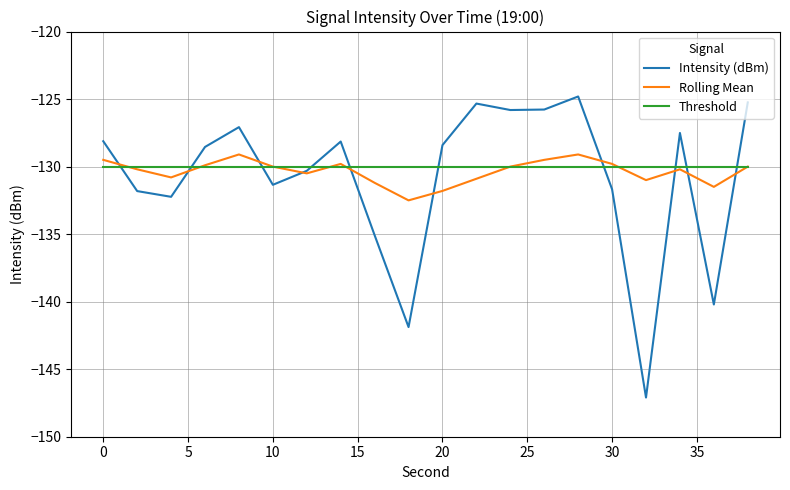

Which series has the widest spread of values?

Intensity (dBm)